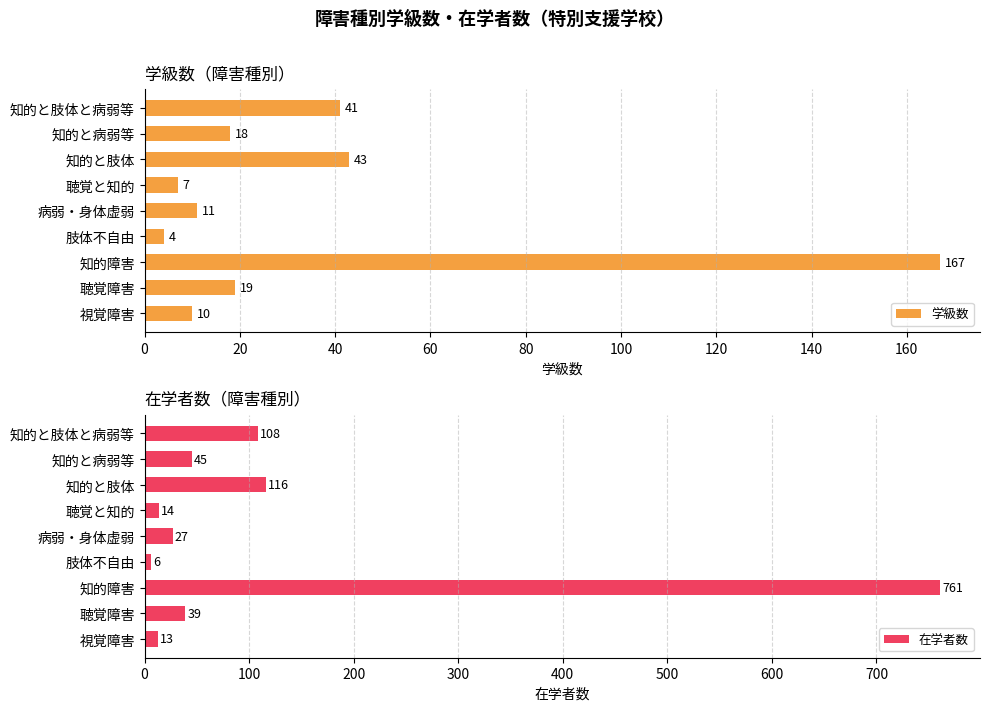

Count the number of data series in this chart.

2